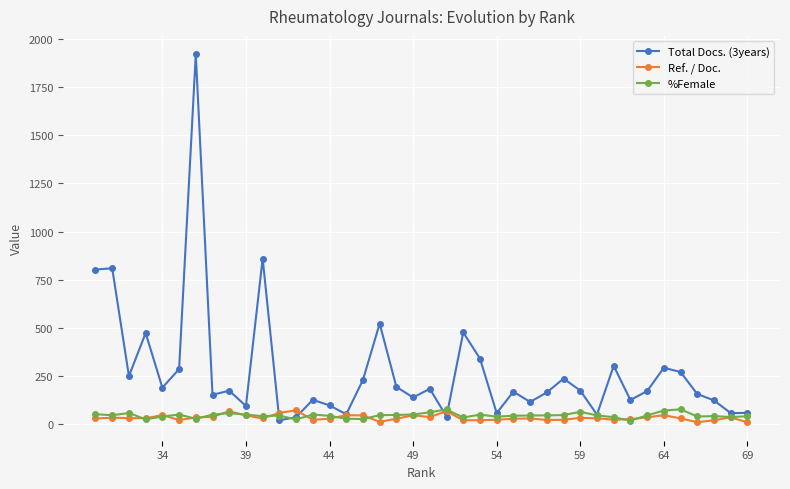

What is the spread (max minus min) of values at 49?

92.7